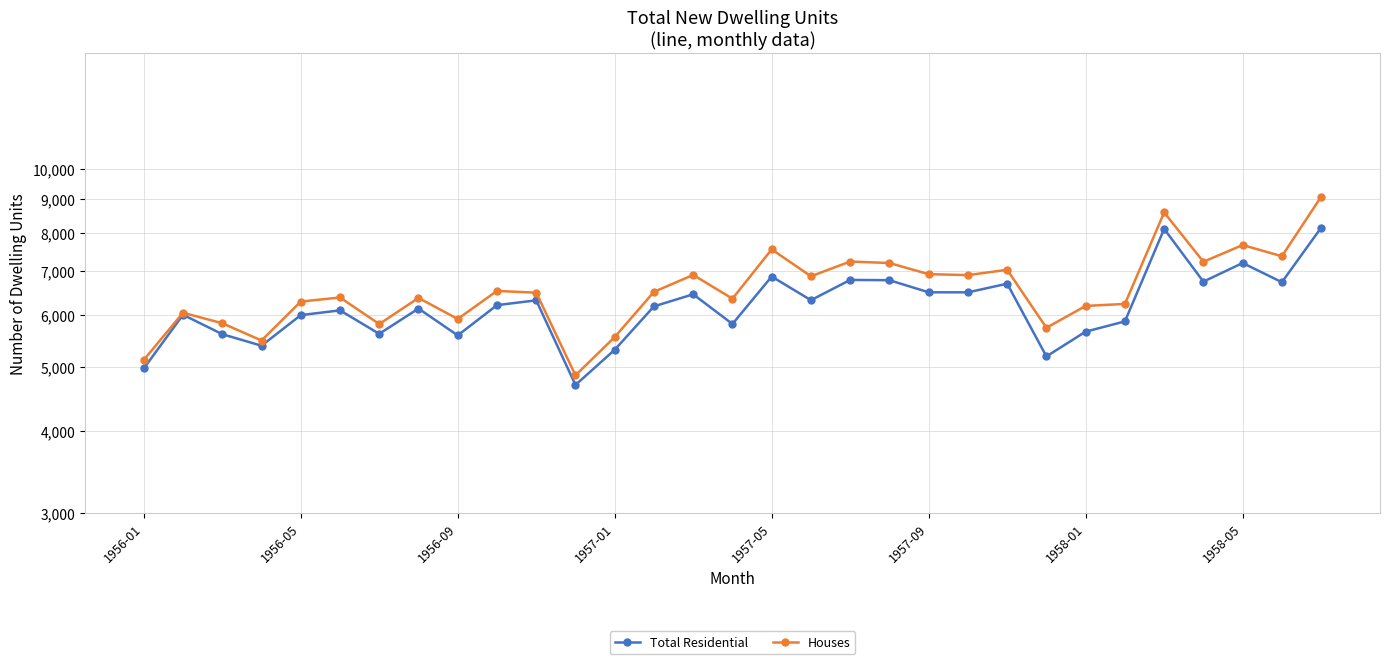

Reading left to right, what are all the values shown in this chart?

Total Residential: 4977	6007	5612	5390	5999	6100	5619	6139	5588	6212	6318	4698	5314	6186	6453	5816	6867	6321	6786	6779	6498	6497	6697	5192	5662	5869	8112	6745	7200	6732	8146
Houses: 5128	6049	5831	5489	6290	6381	5815	6371	5919	6530	6489	4859	5556	6509	6905	6355	7551	6873	7237	7199	6924	6901	7030	5739	6195	6239	8593	7231	7667	7372	9078